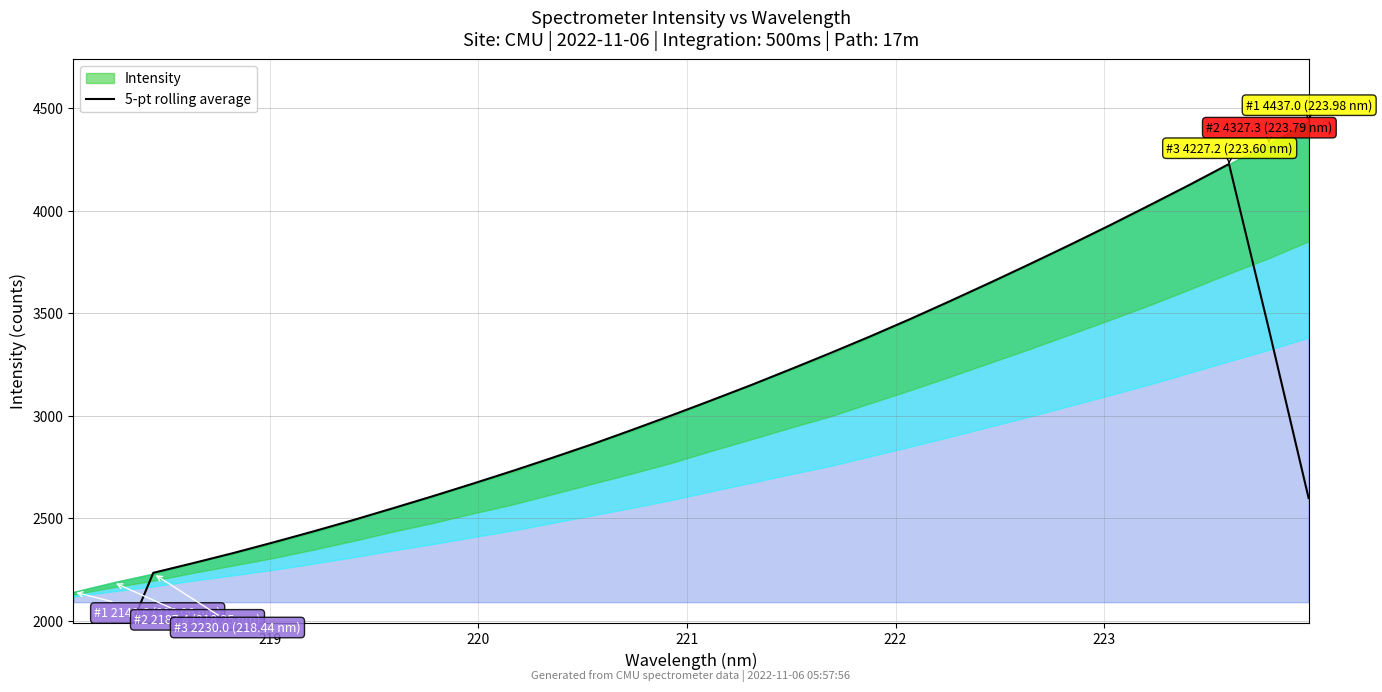

What is the average value?

3002.9